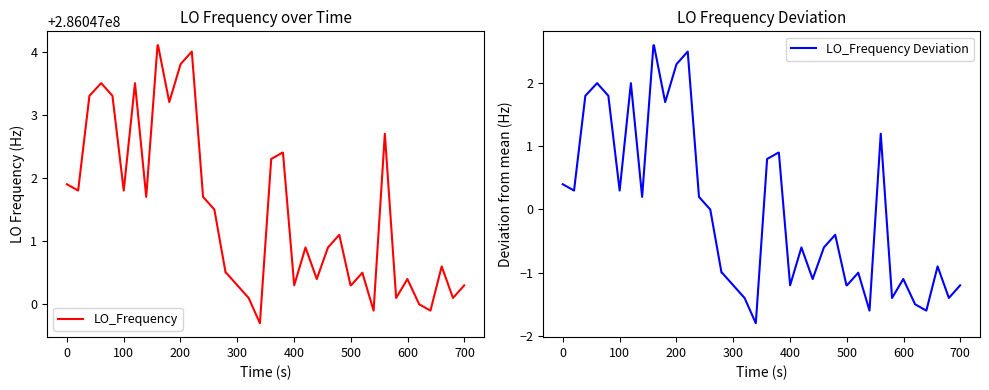

What is the spread (max minus min) of values at 35?

286047001.5